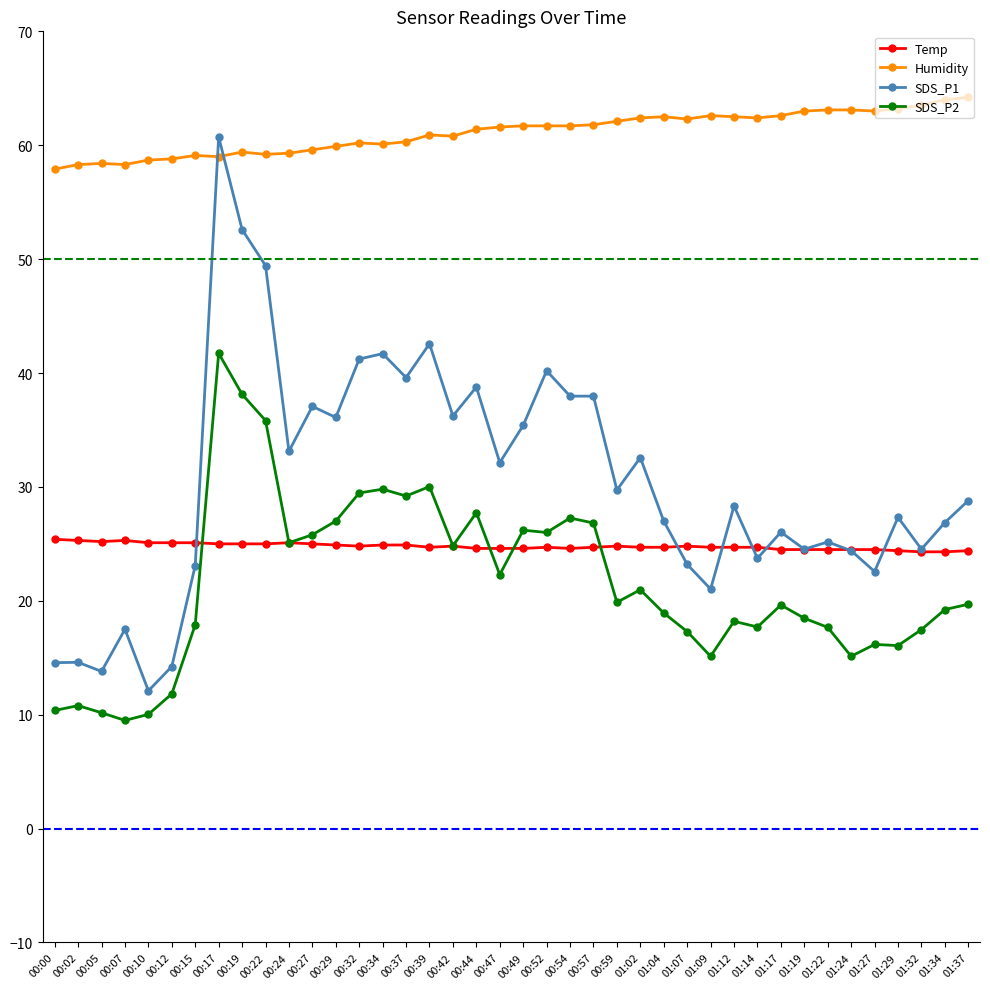

At how many categories does at least one series exceed 27?

40